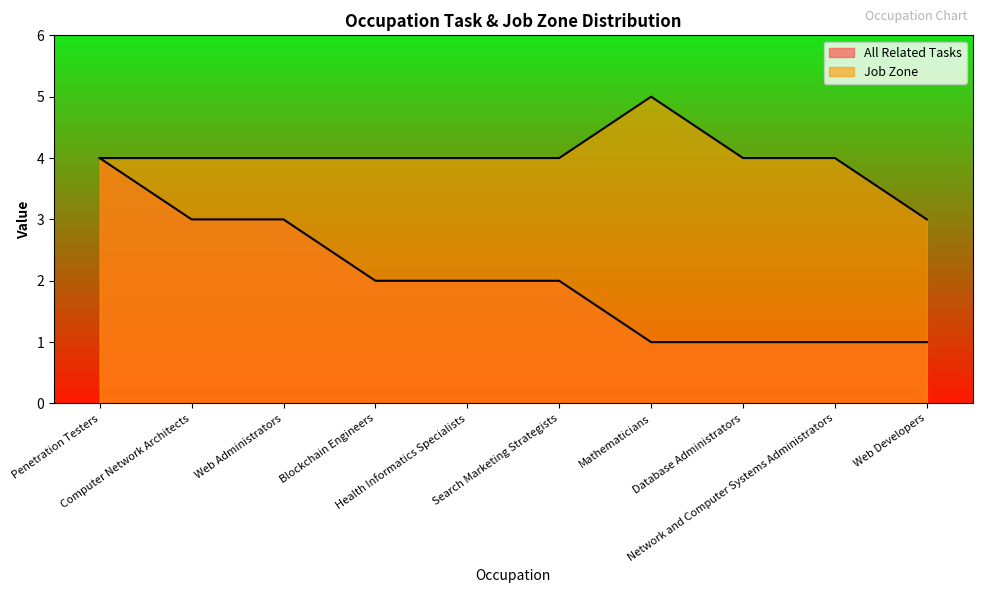

Which series changed the most between Penetration Testers and Database Administrators?

All Related Tasks